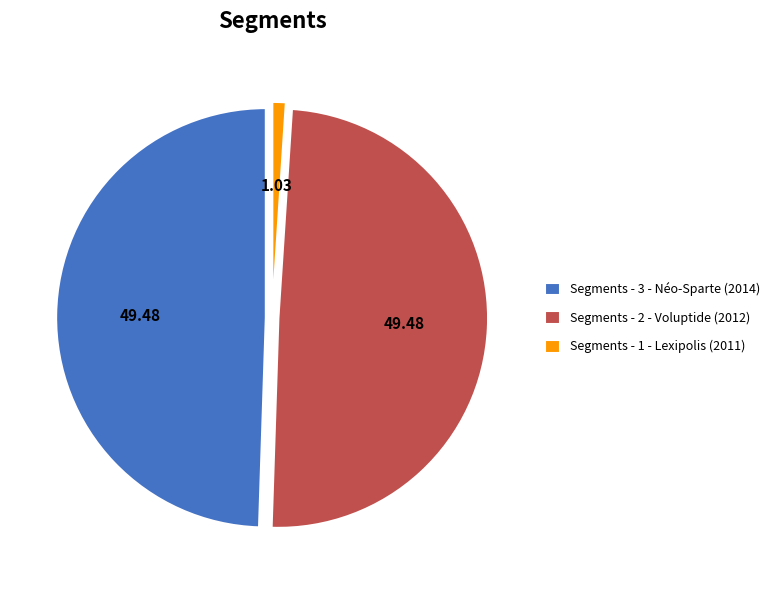

Is the sum of Segments - 1 - Lexipolis (2011) and Segments - 2 - Voluptide (2012) greater than half?

Yes